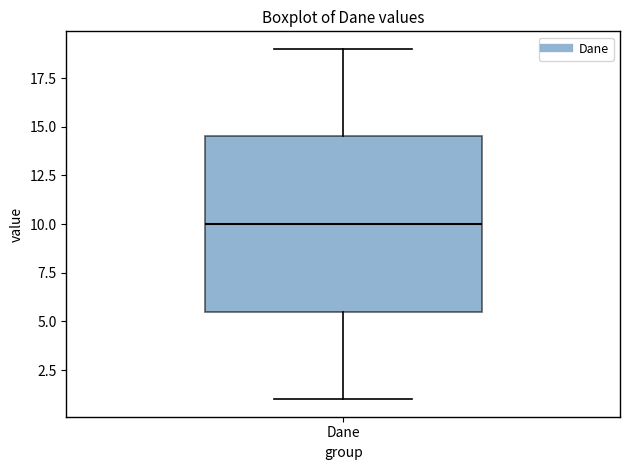

Transcribe this box plot: give where the median line is, the range the box spans, and where the two whiskers end, as read against the y-axis. The values are not printed on the chart, so give them approximately, as read against the axis.

median 10.0, box 5.5 to 14.5, whiskers 1.0 to 19.0